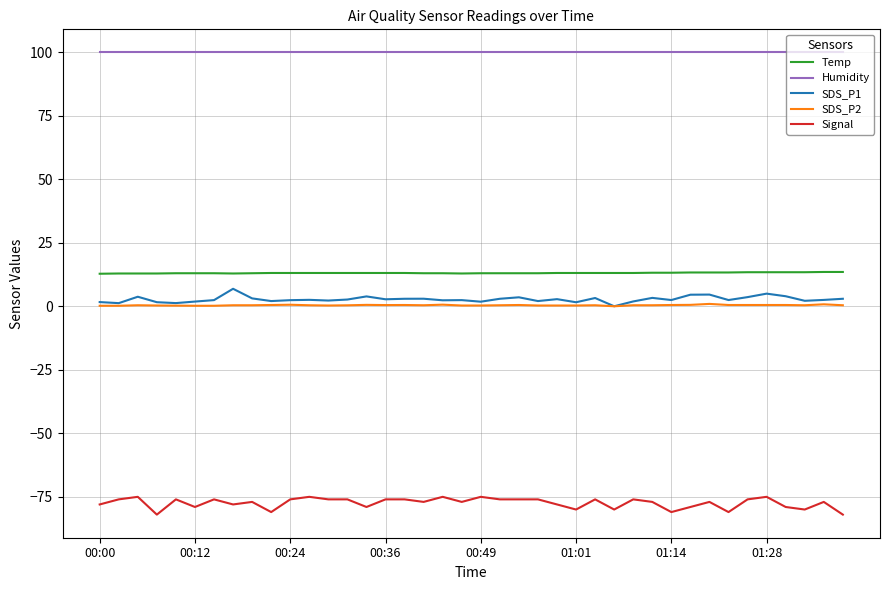

Which series has the largest total across all categories?

Humidity